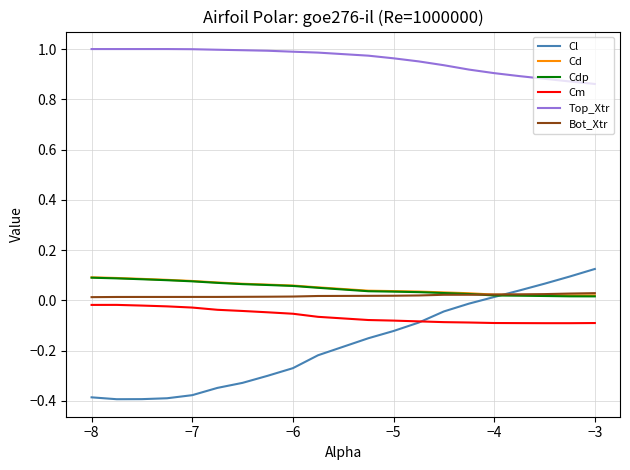

True or false: Cl and Cdp cross at least once.

True